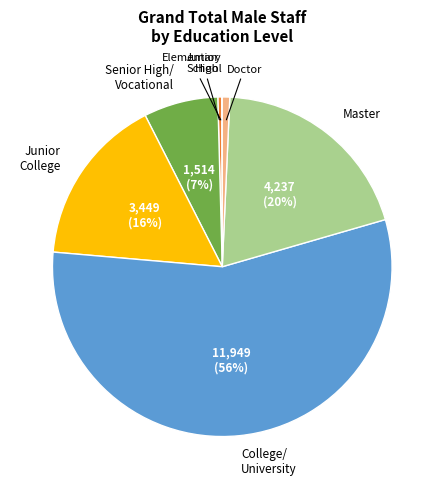

To the nearest percent, what is the difference between the largest and smallest slice percentages?

56%